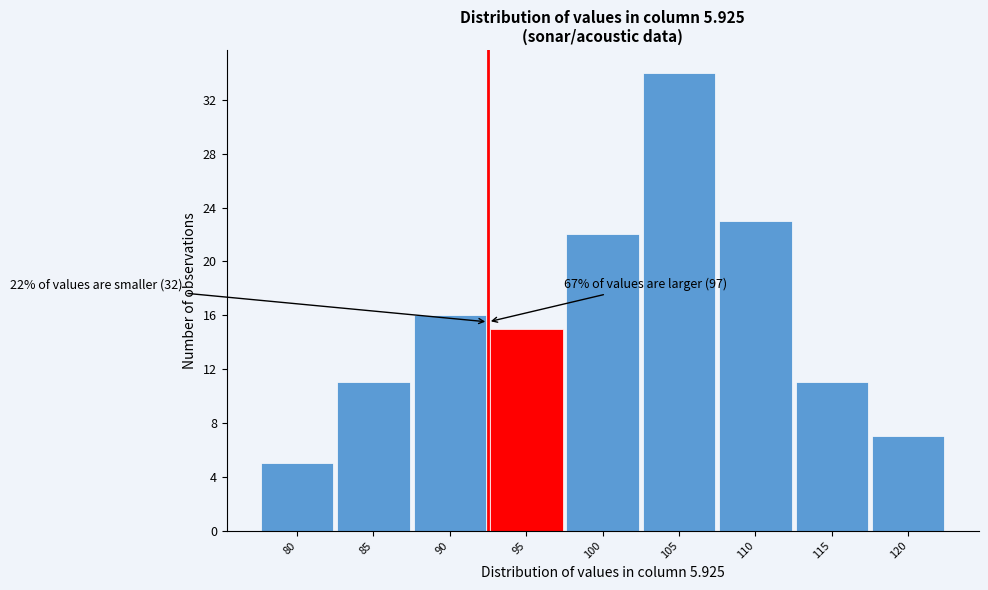

Reading right to left, transcribe all the data shown in this chart.

7	11	23	34	22	15	16	11	5